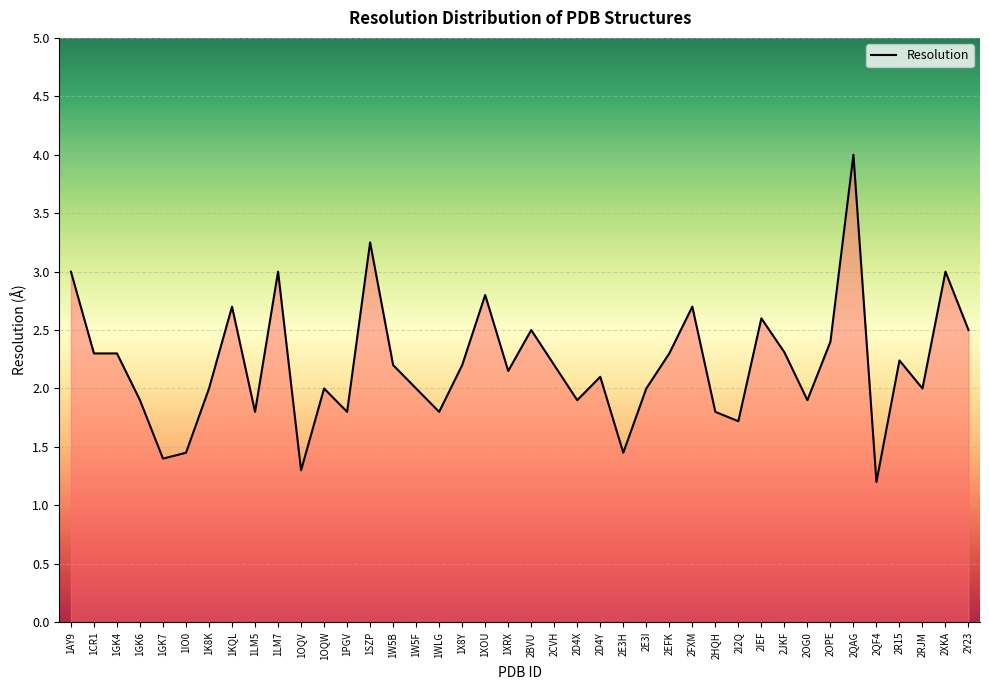

True or false: the data shows 1.2 at 1GK4.

False